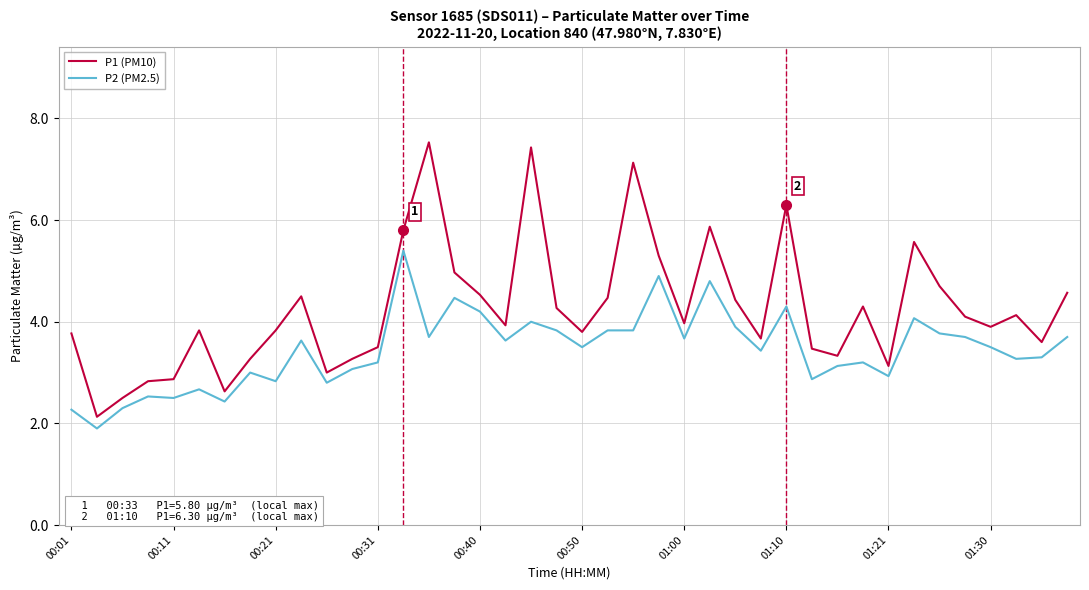

Rank the series by their maximum value, from highest to lowest.

P1 (PM10), P2 (PM2.5)